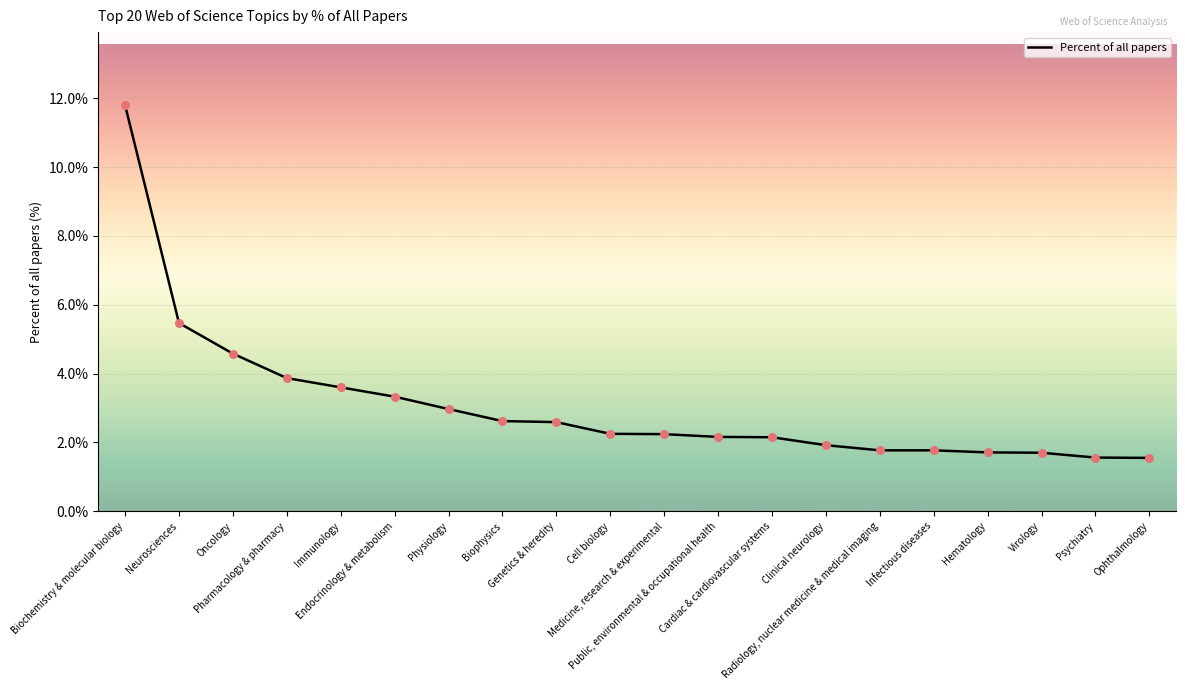

What is the change in value from Public, environmental & occupational health to Infectious diseases?

-0.4